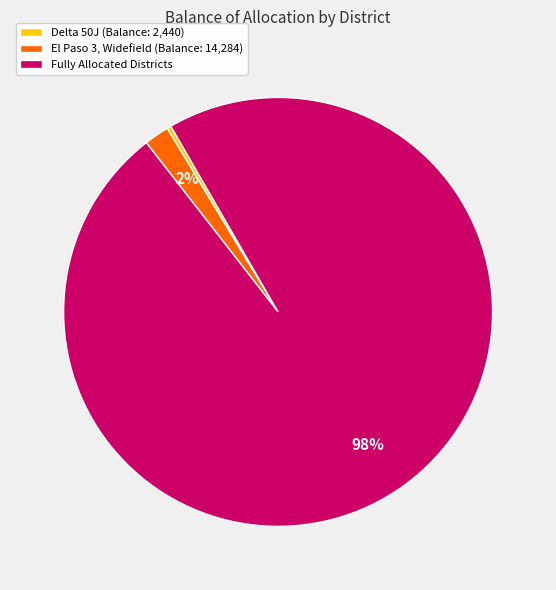

What is the largest slice in the pie chart?

Fully Allocated Districts